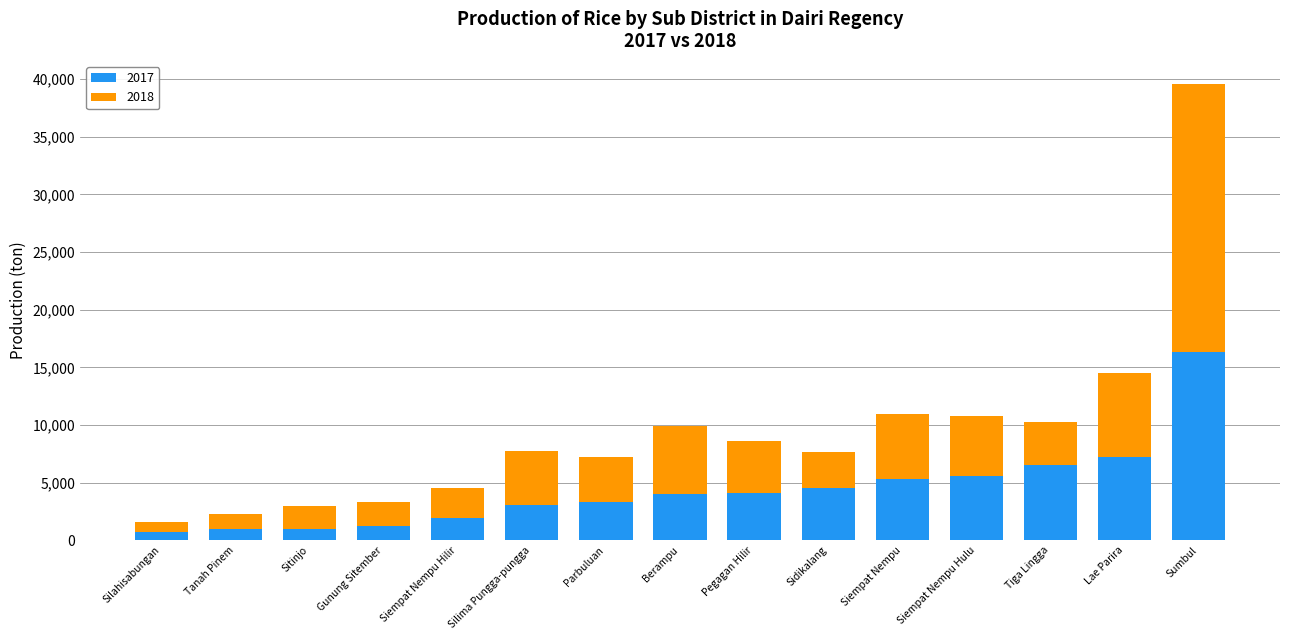

How many series are shown in this chart?

2